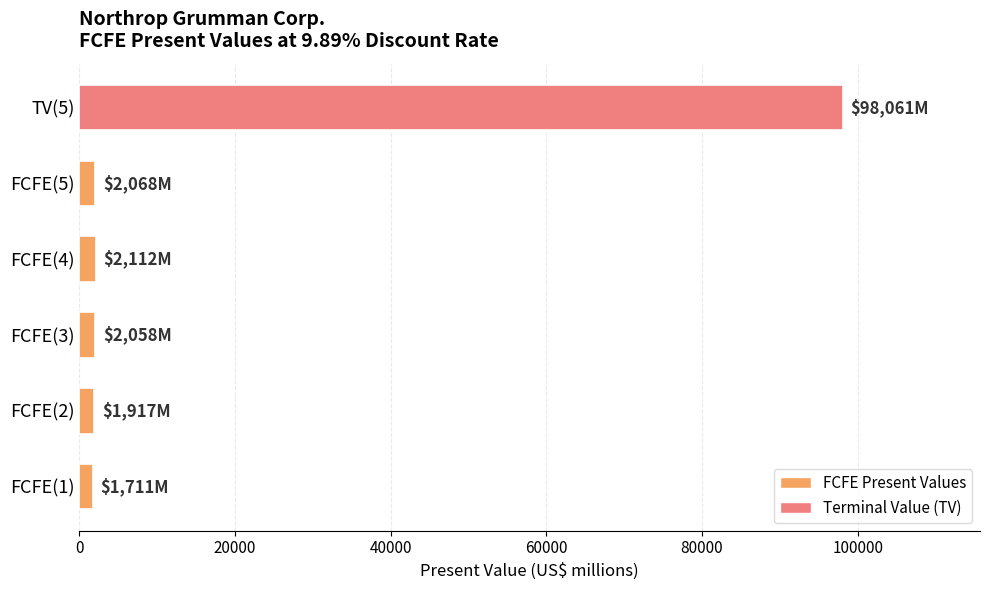

What is the difference between the maximum and minimum values?

96350